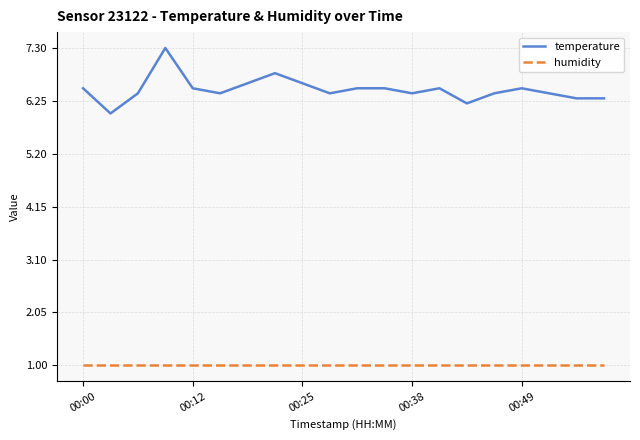

Which series has the largest total across all categories?

temperature